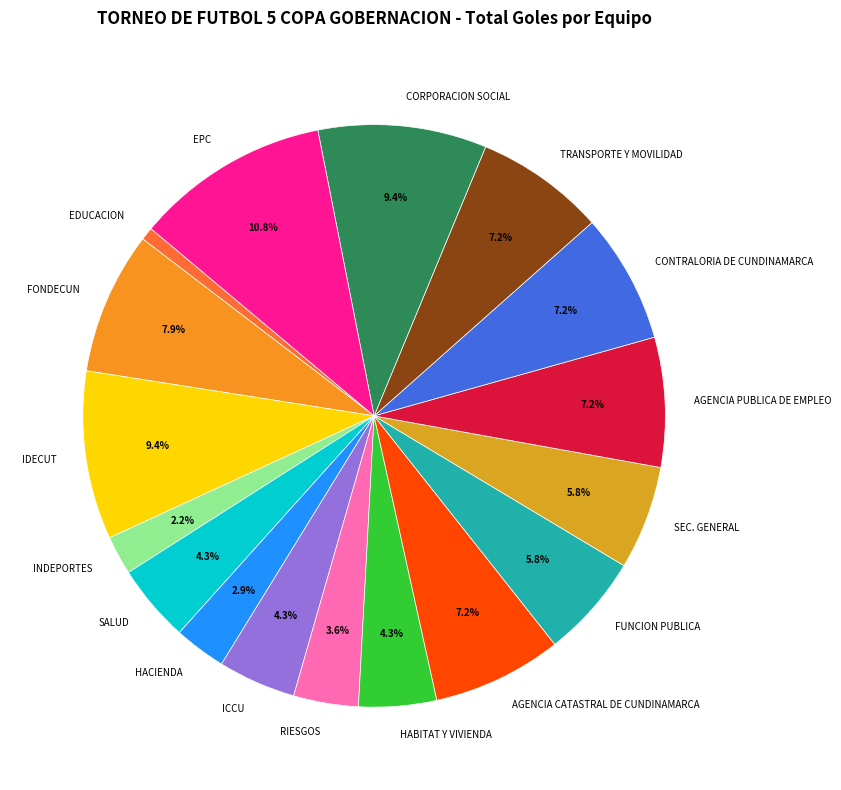

What percentage is the AGENCIA CATASTRAL DE CUNDINAMARCA slice, to the nearest percent?

7%